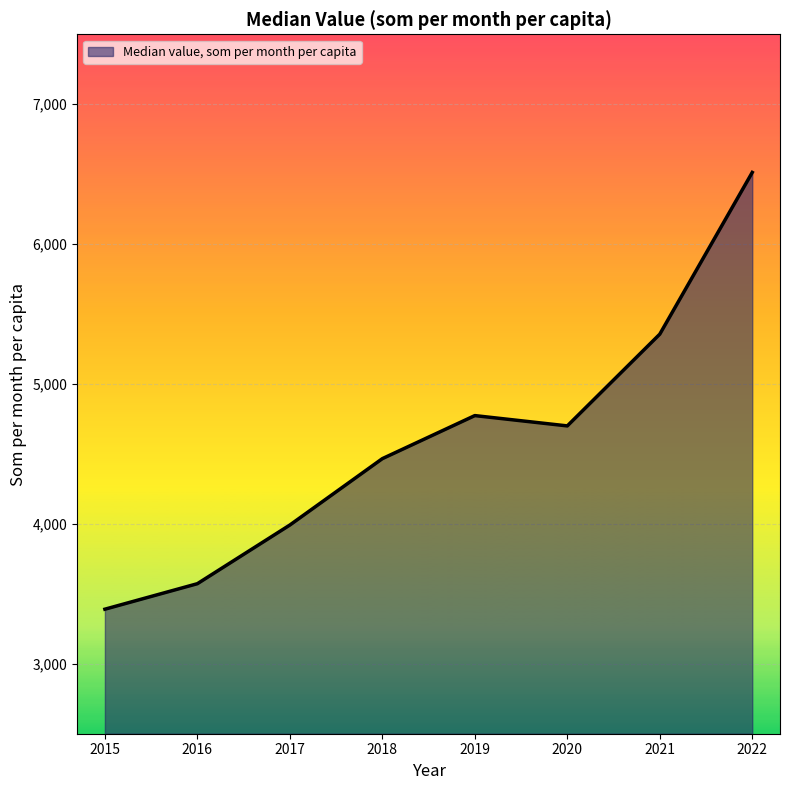

At which label is the value closest to 4951?

2019